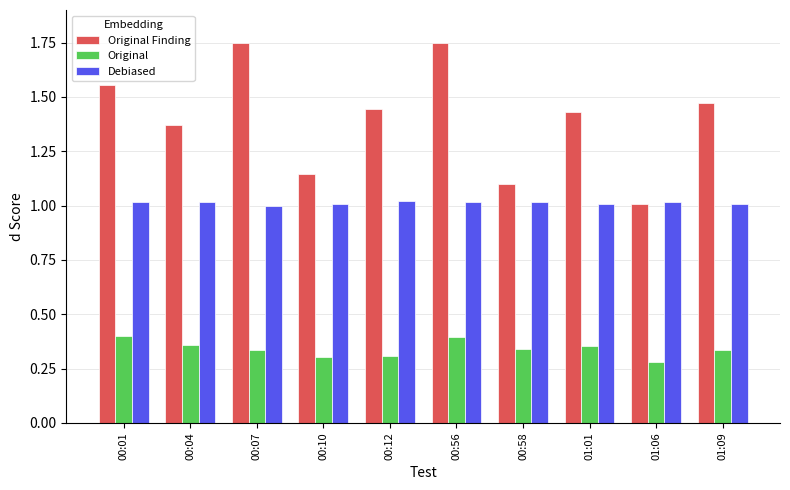

Which category has the lowest value in the Original Finding series?

01:06